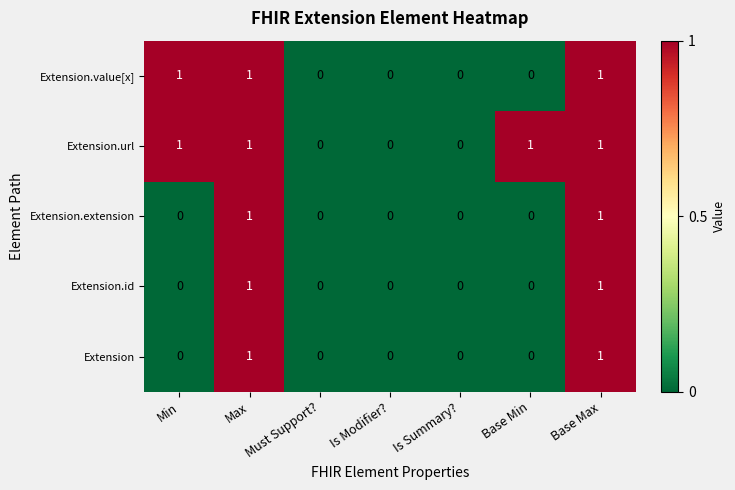

Count the Extension.value[x] values in the range 0 to 1.

7